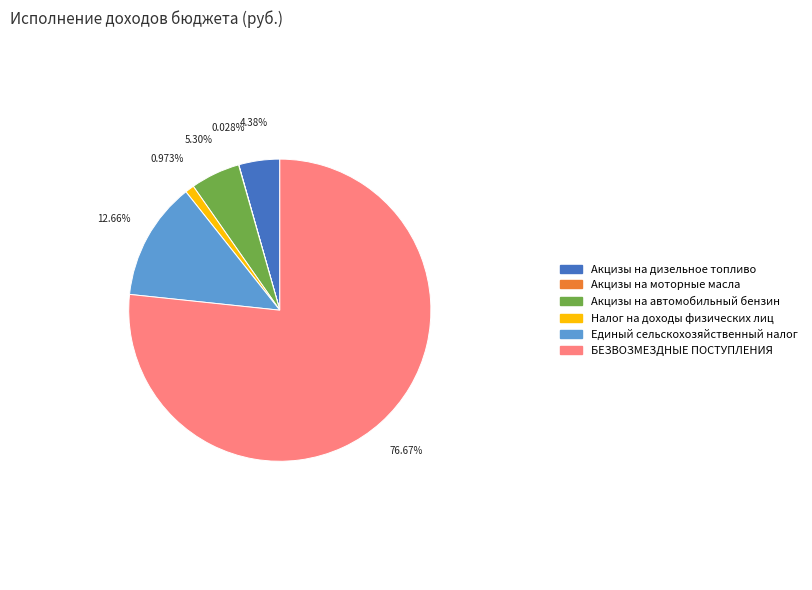

What is the largest slice in the pie chart?

БЕЗВОЗМЕЗДНЫЕ ПОСТУПЛЕНИЯ